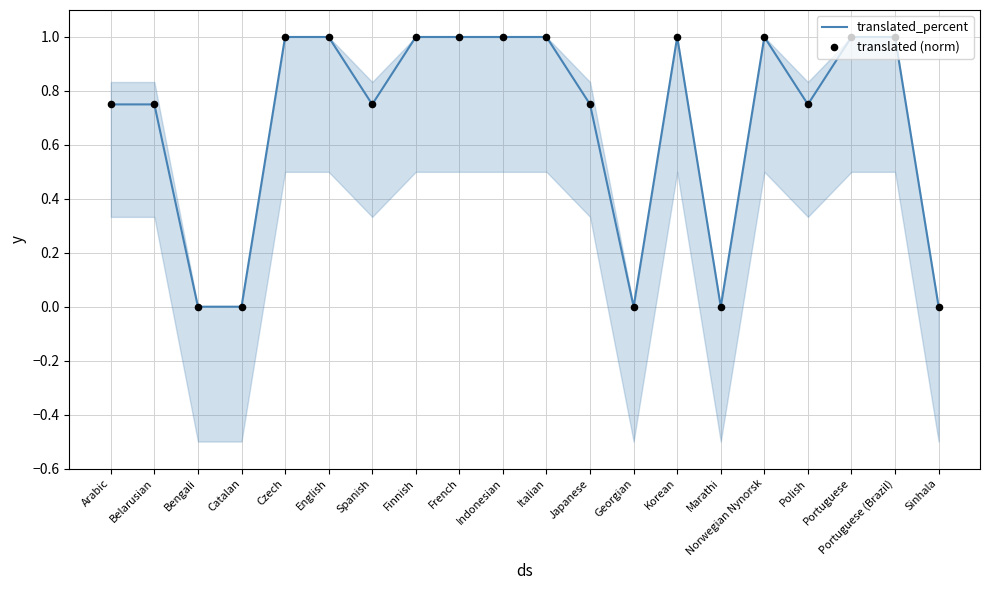

Which series has the largest total across all categories?

translated_percent